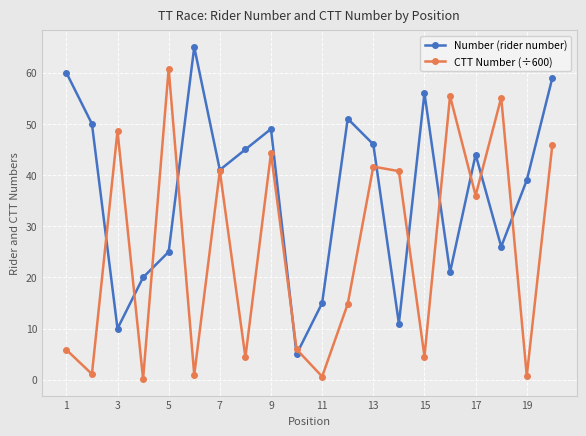

List the series in order of their peak value, lowest first.

CTT Number (÷600), Number (rider number)